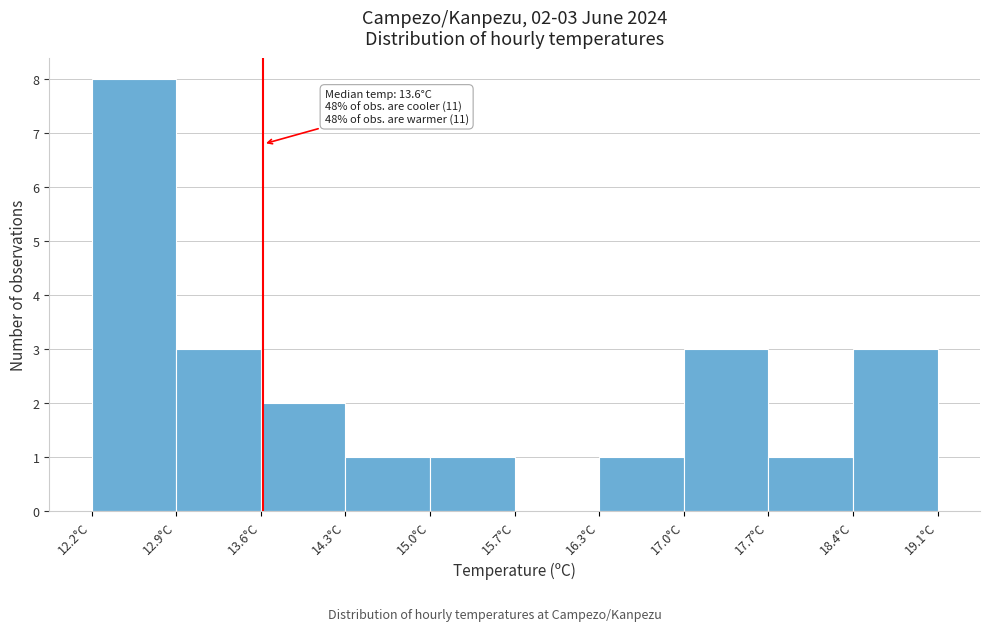

Over which range of the x-axis is the bar tallest?

12.20 to 12.89